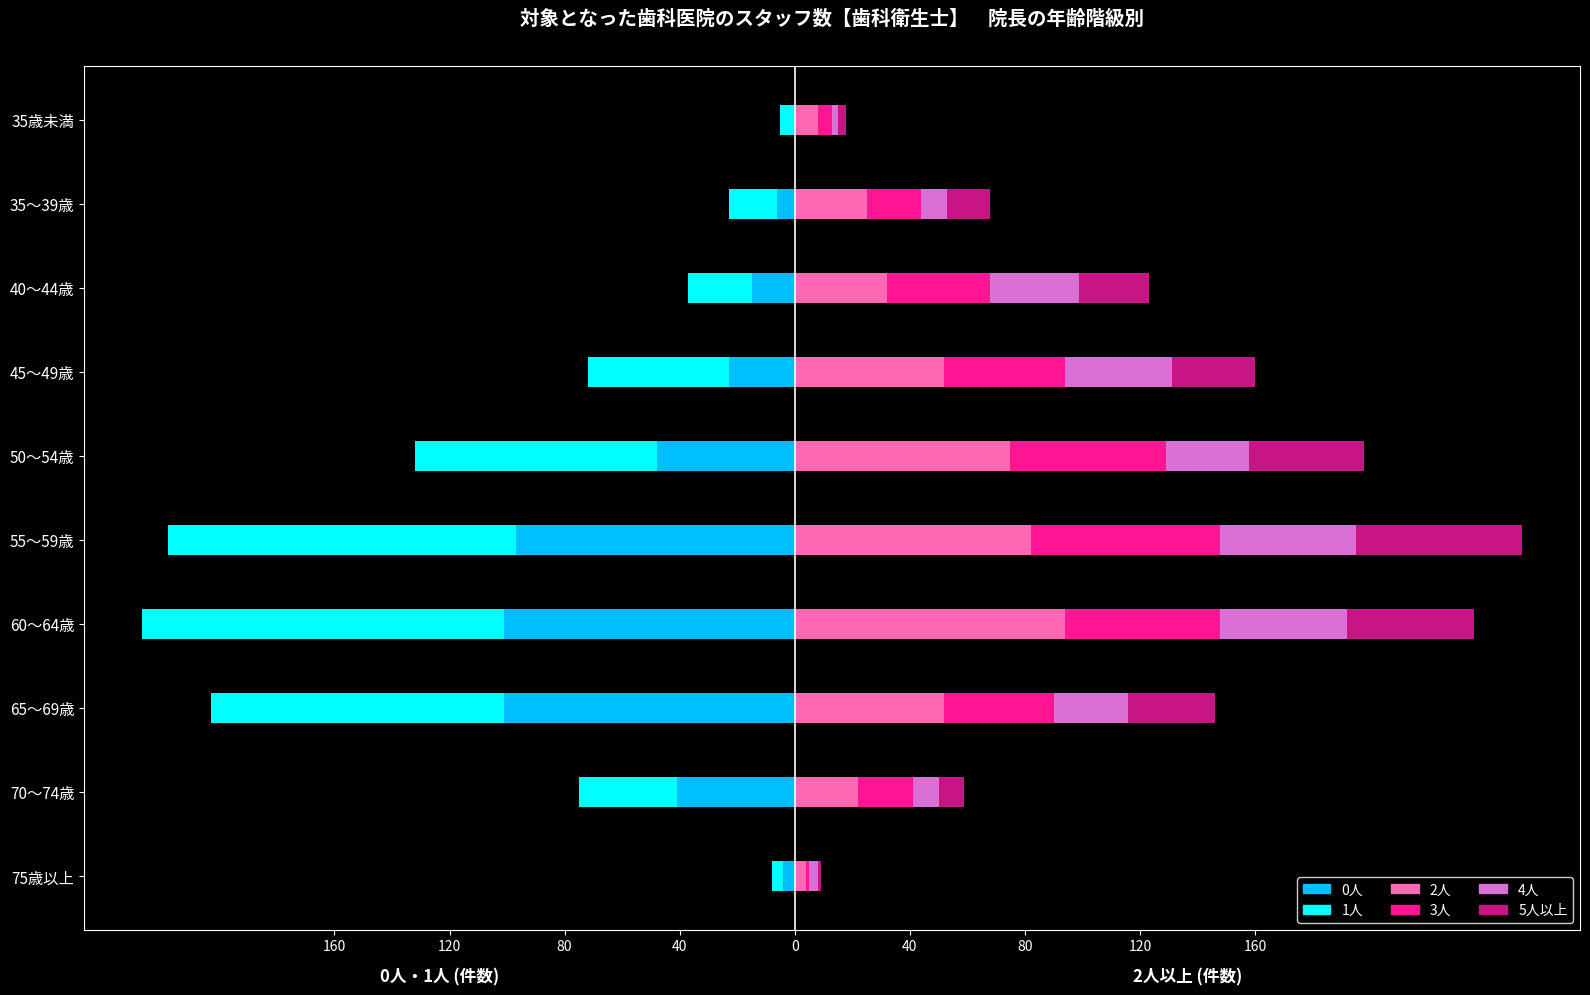

Which series has the widest spread of values?

1人